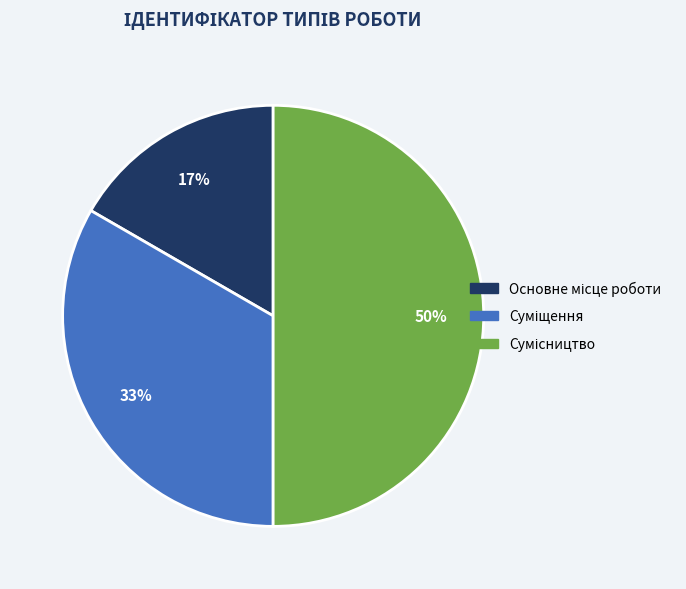

To the nearest percent, what is the difference between the largest and smallest slice percentages?

33%